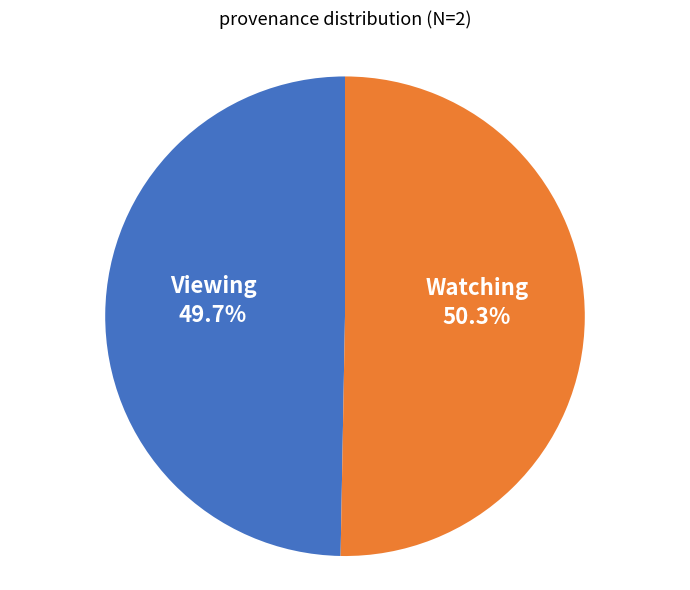

Approximately how many times larger is the value at Watching compared to Viewing?

1.0